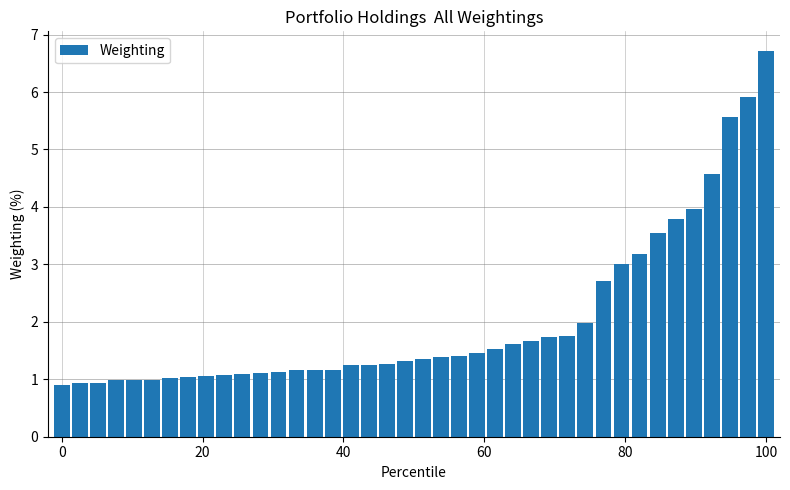

How many distinct data groups are displayed?

1